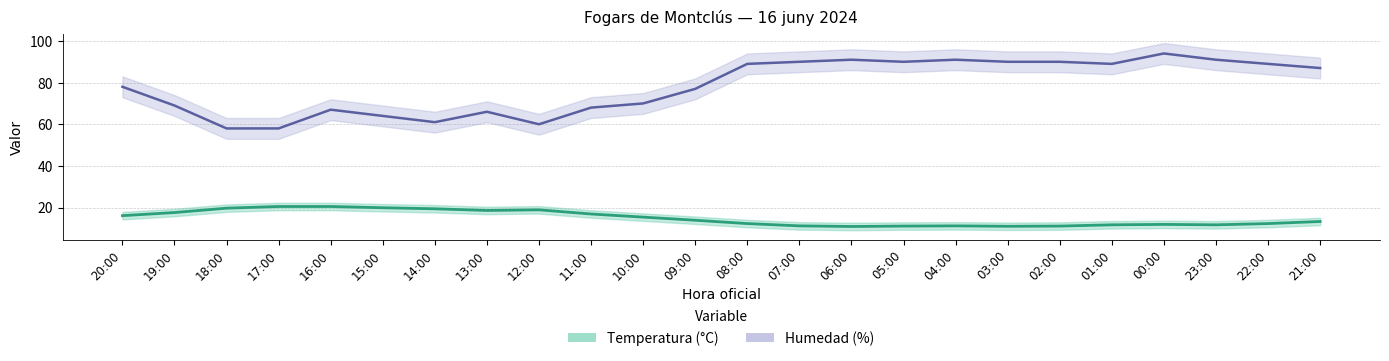

In Humedad (%), how many points are higher than both neighbors (excluding endpoints)?

5